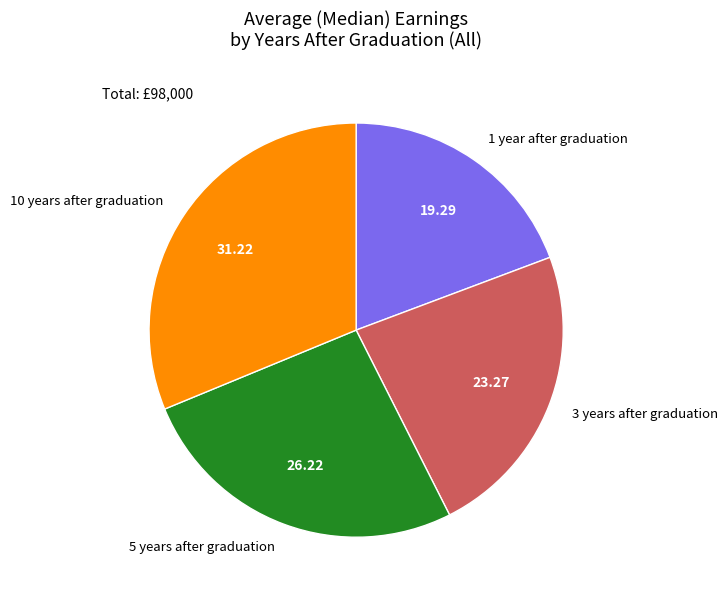

Rank the categories by value from highest to lowest.

10 years after graduation, 5 years after graduation, 3 years after graduation, 1 year after graduation